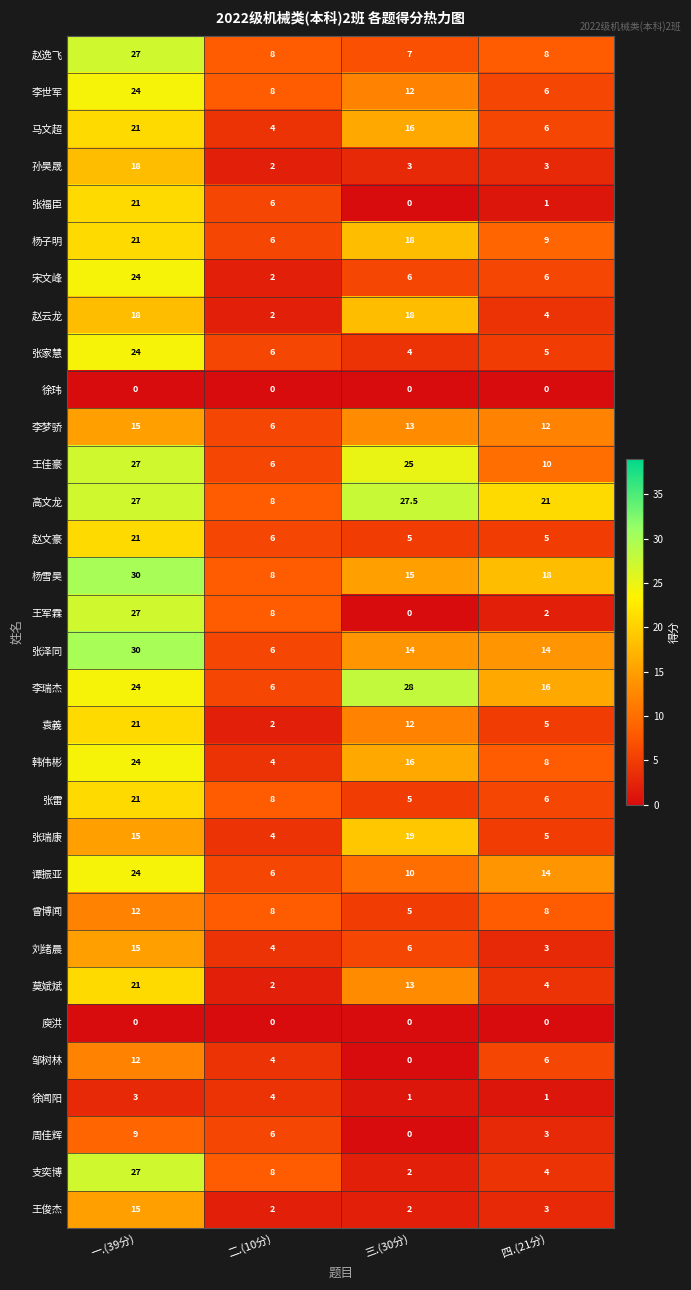

Rank the categories by 马文超 value from lowest to highest.

二.(10分), 四.(21分), 三.(30分), 一.(39分)